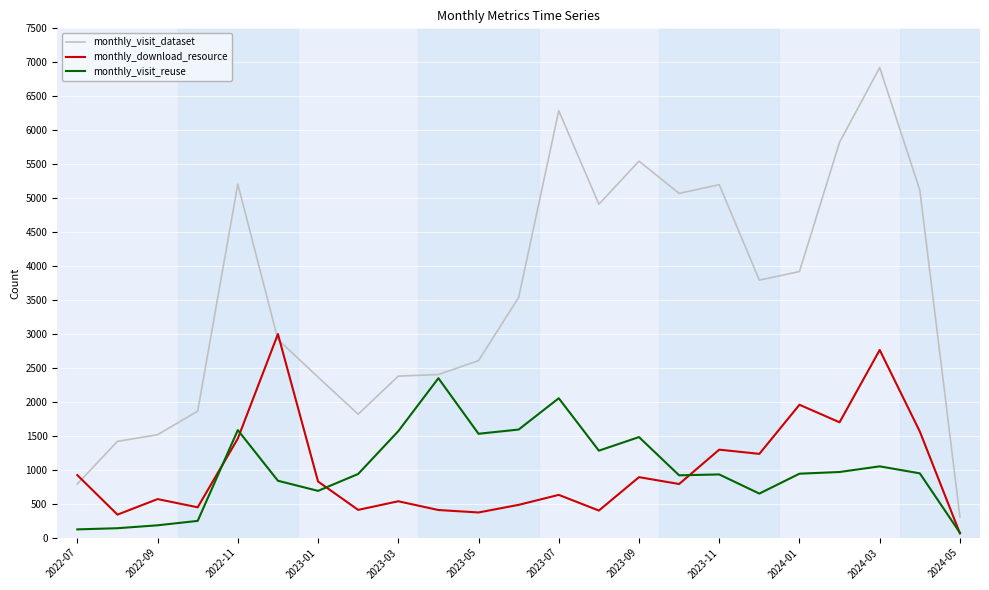

Rank the series by their maximum value, from highest to lowest.

monthly_visit_dataset, monthly_download_resource, monthly_visit_reuse